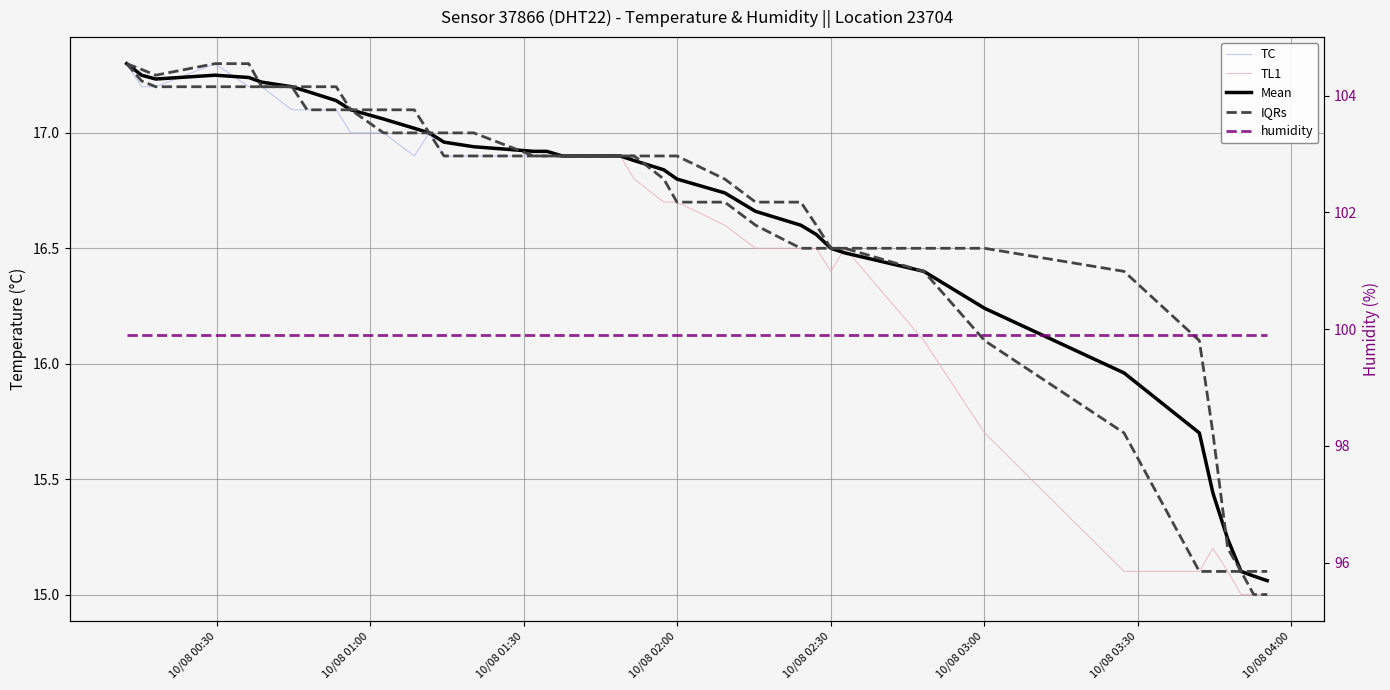

What is the value of the 40th point from the left?

15.0